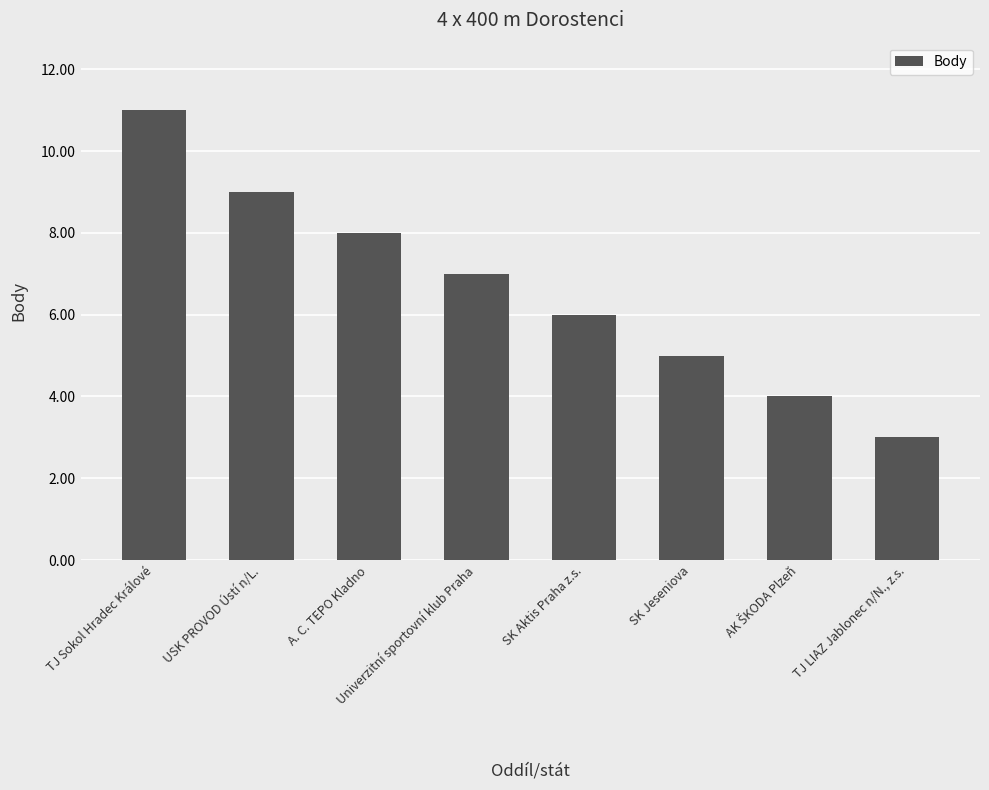

Between TJ LIAZ Jablonec n/N., z.s. and SK Jeseniova, which is larger?

SK Jeseniova